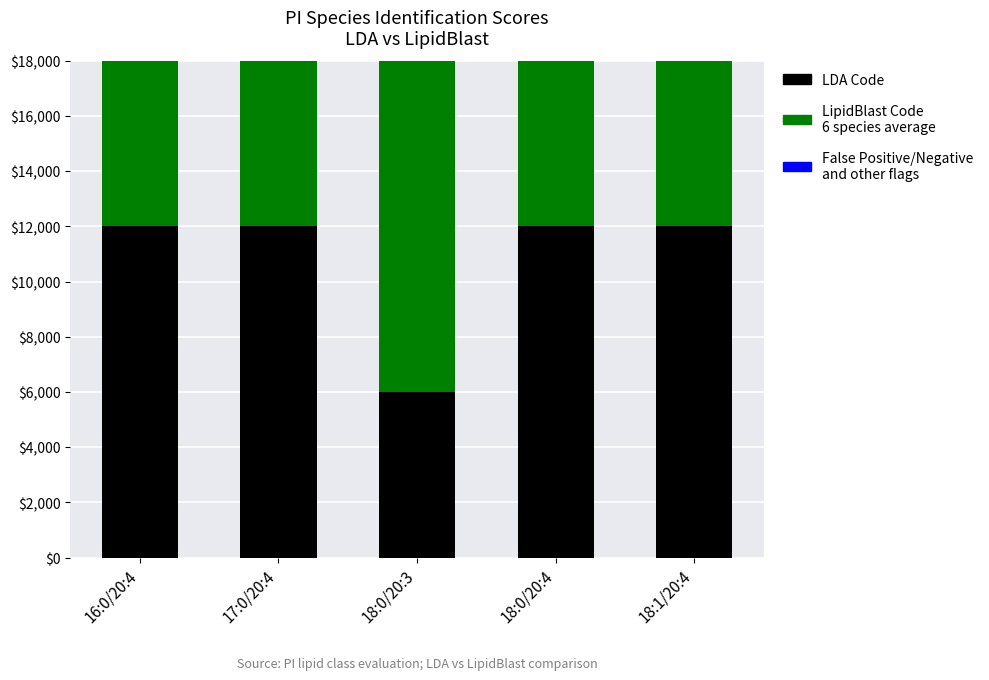

Between 16:0/20:4 and 18:0/20:3, which series saw the biggest shift?

LDA Code